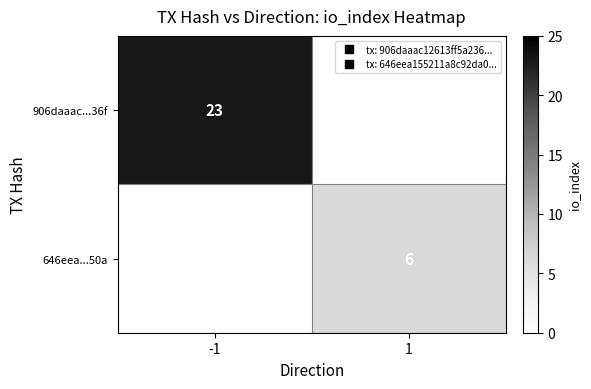

Which has a higher value, 1 or -1?

-1